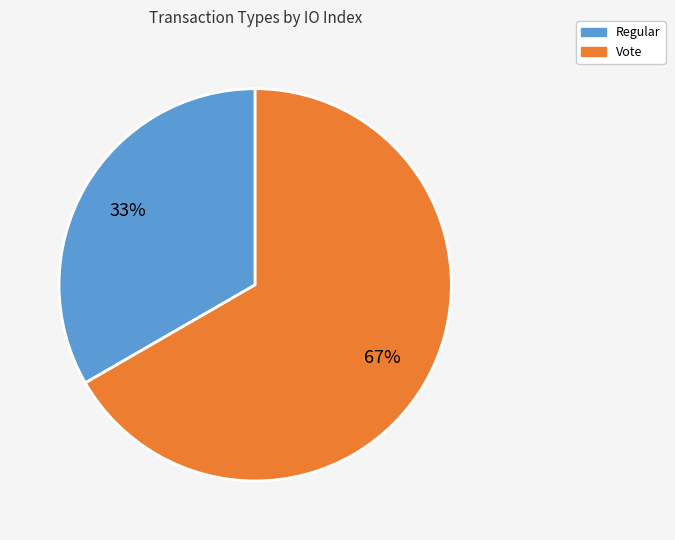

To the nearest percent, what is the average slice percentage?

50%